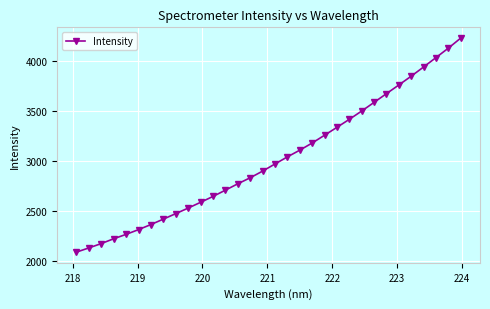

What is the minimum value shown in the chart?

2092.8